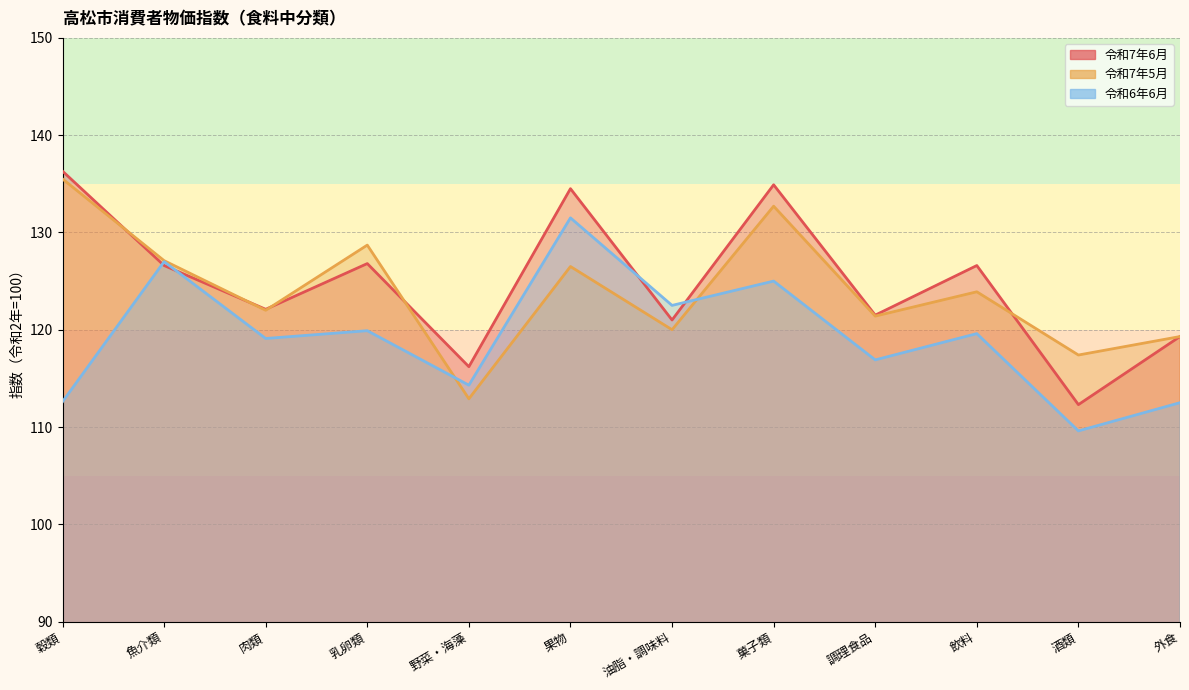

How many interior local valleys does the 令和7年6月 series have?

5